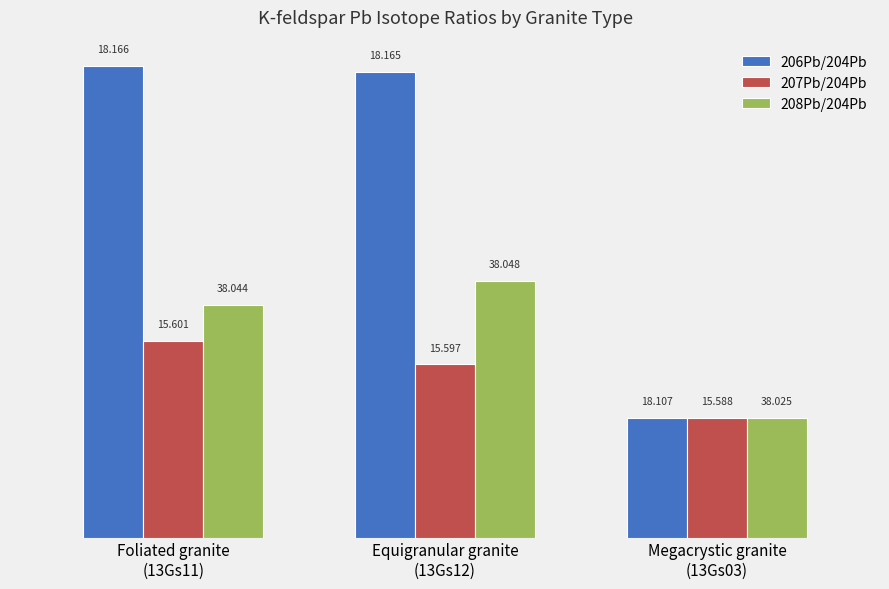

The 206Pb/204Pb series shows 0.0 at Megacrystic granite
(13Gs03). True or false?

False